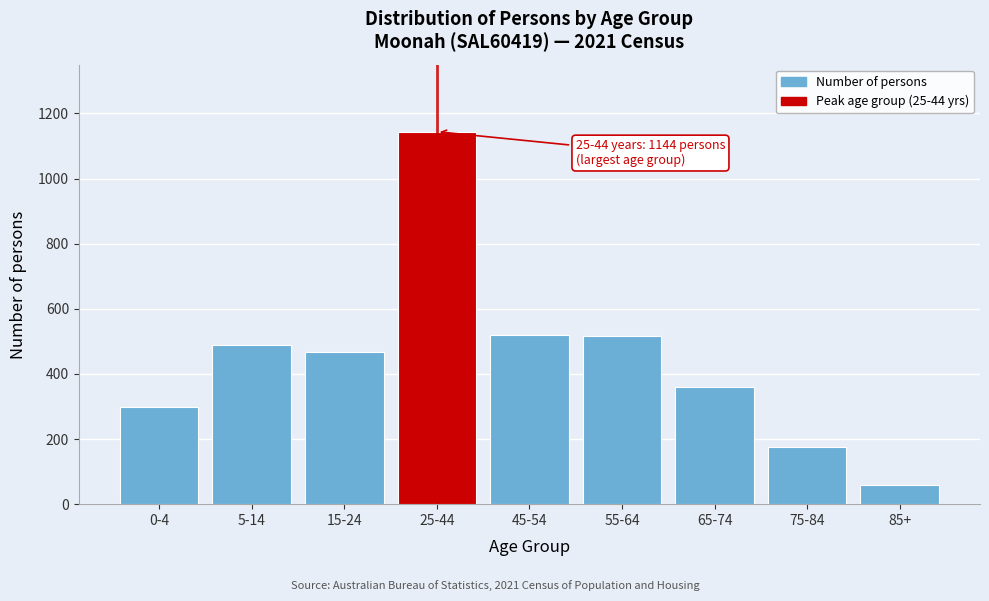

What is the label of the 6th bar from the right?

25-44